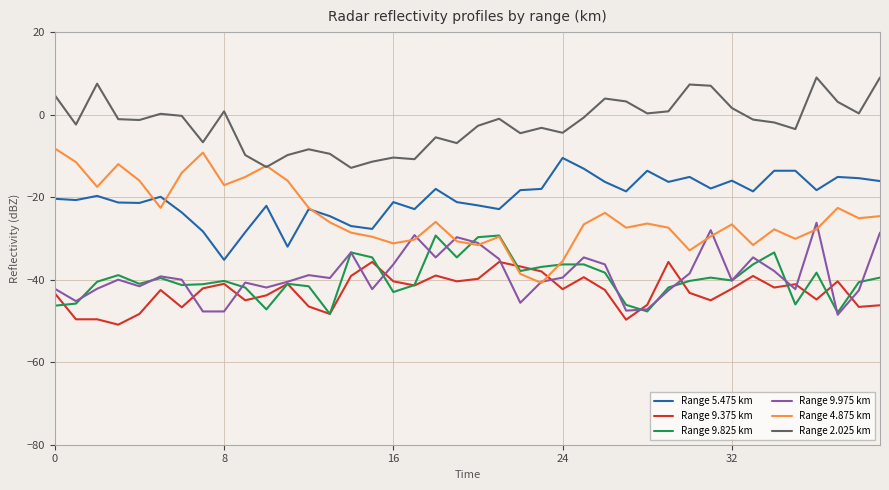

What is the minimum value shown in the chart?

-50.9